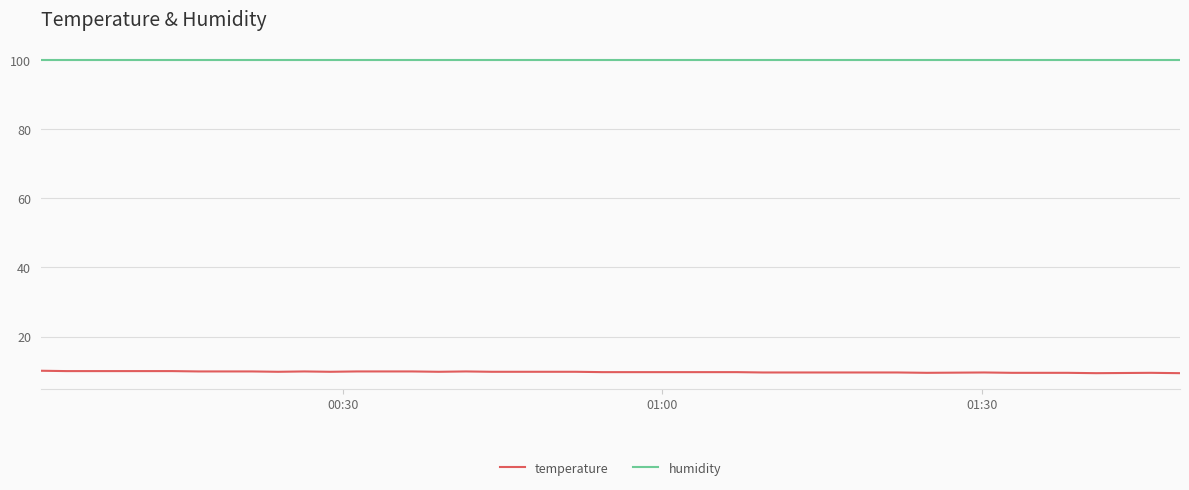

Is this an area chart (filled region under the line)?

No